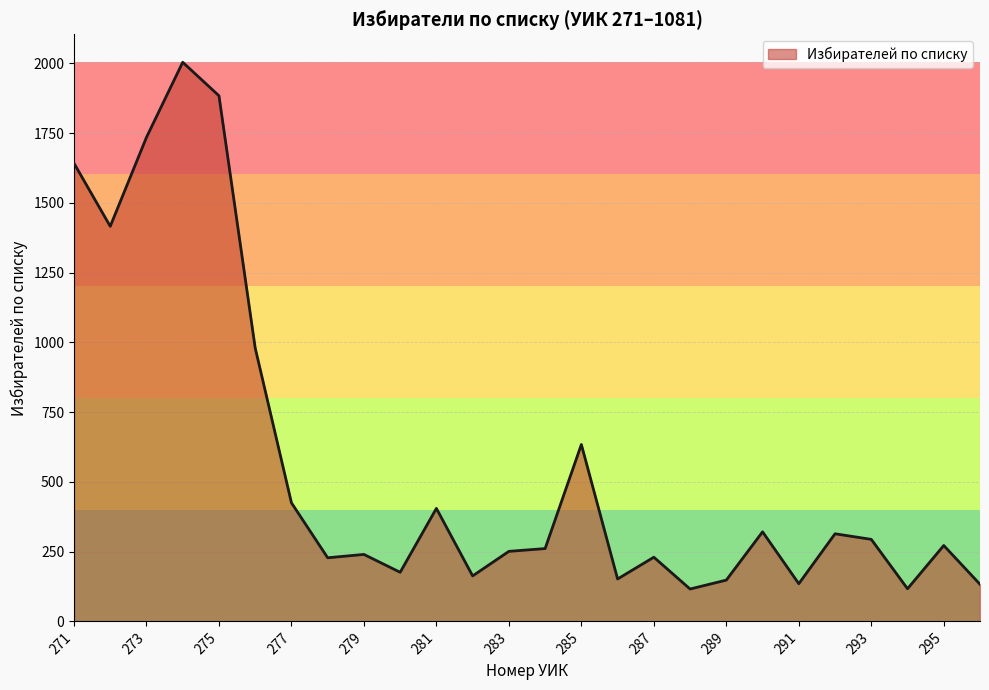

What is the difference between the maximum and minimum values?

1888